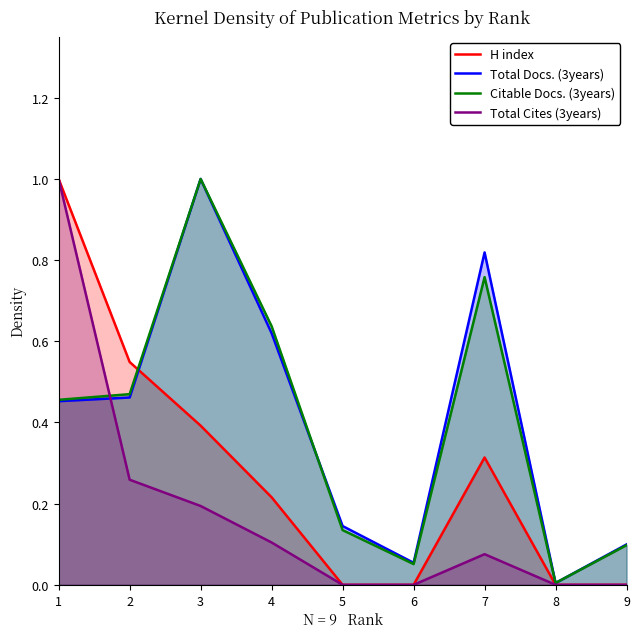

What is the total value across all series at 6?

0.1